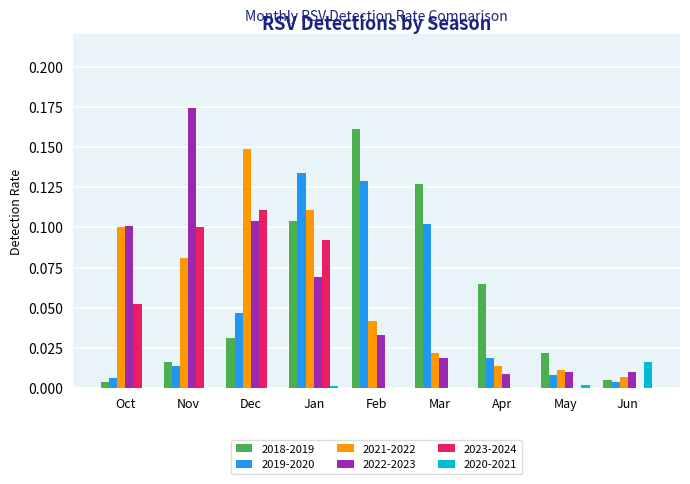

The 2022-2023 series shows 0.1 at Dec. True or false?

True